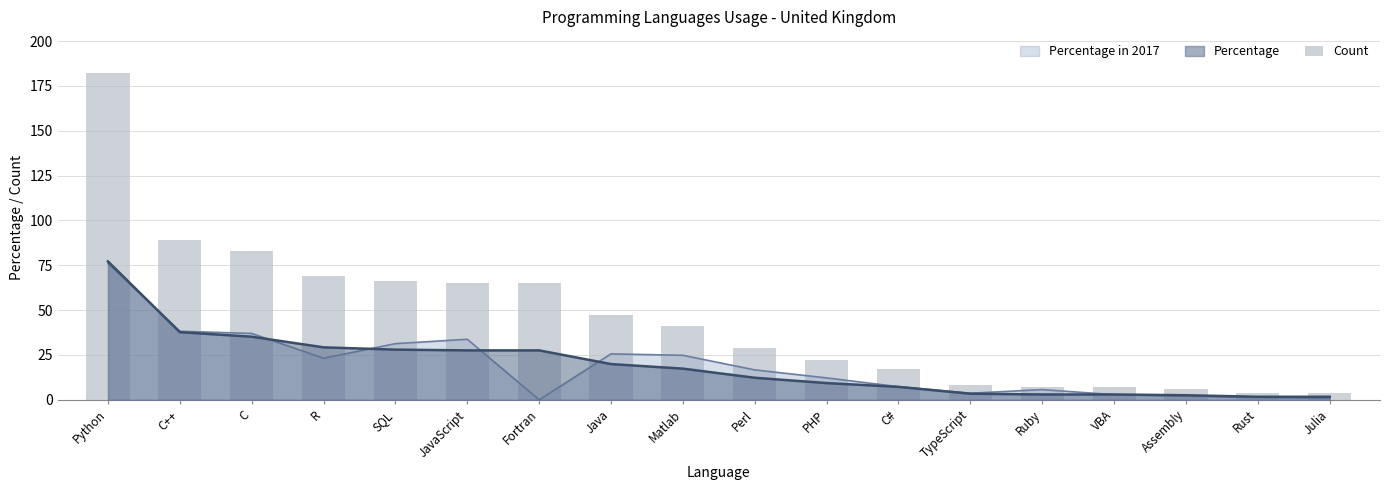

Reading left to right, what are all the values shown in this chart?

182	89	83	69	66	65	65	47	41	29	22	17	8	7	7	6	4	4